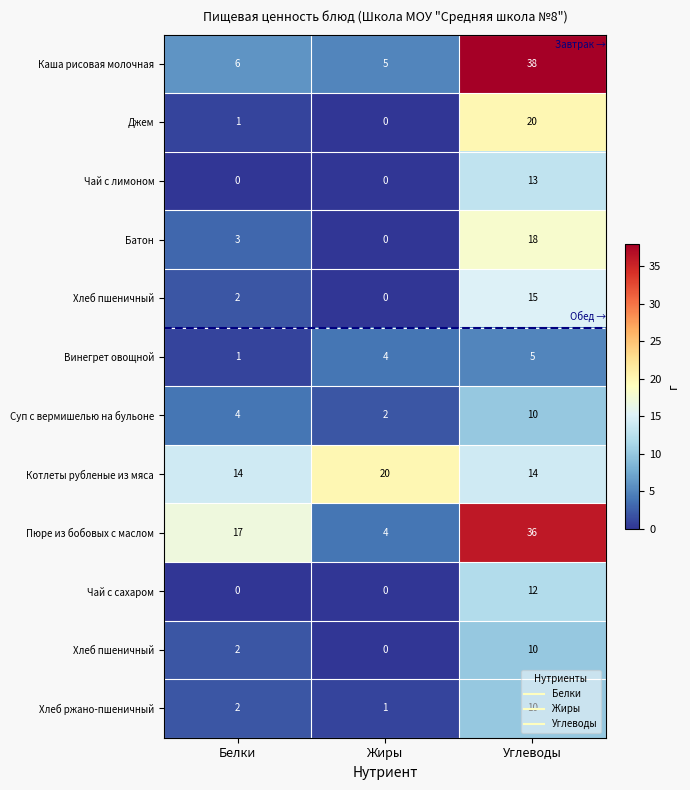

What is the difference between the highest and lowest values at Углеводы?

33